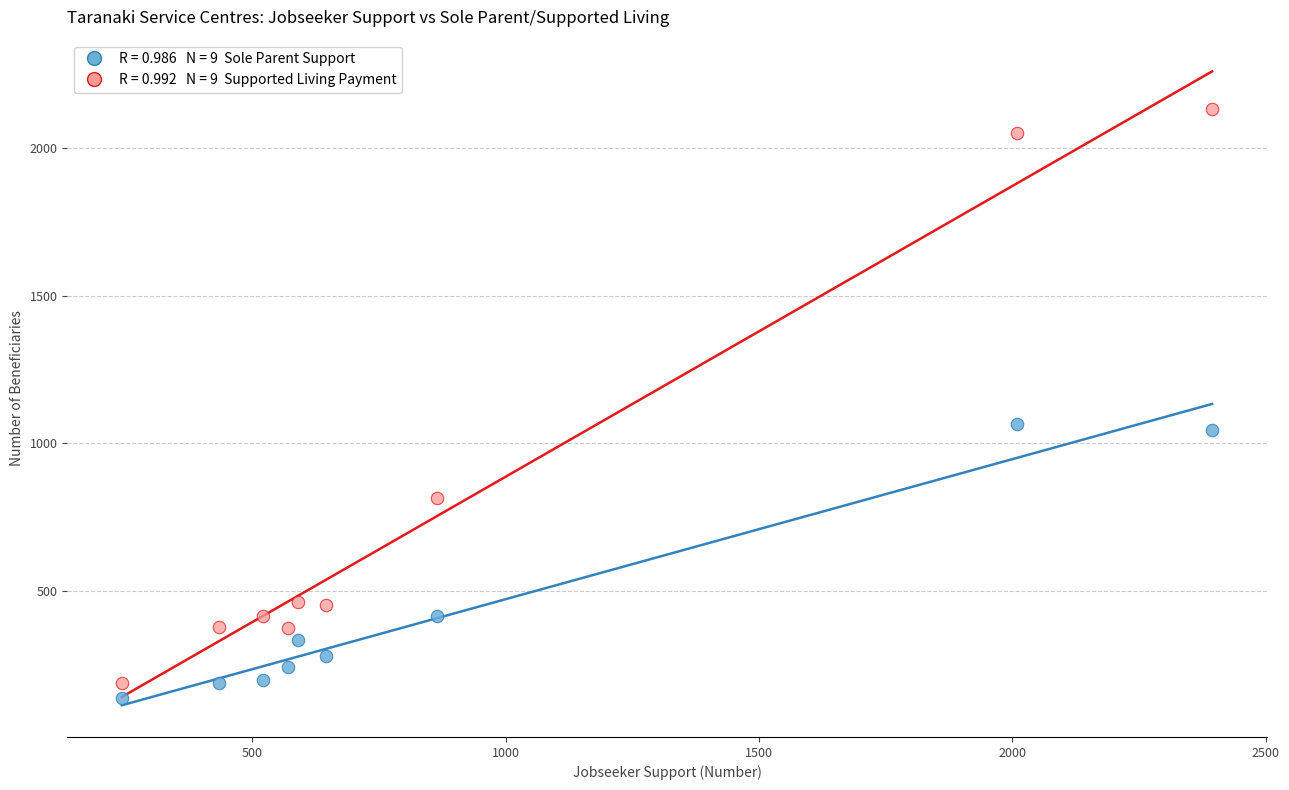

Across all data points, what is the range of X values (max minus min)?

2151